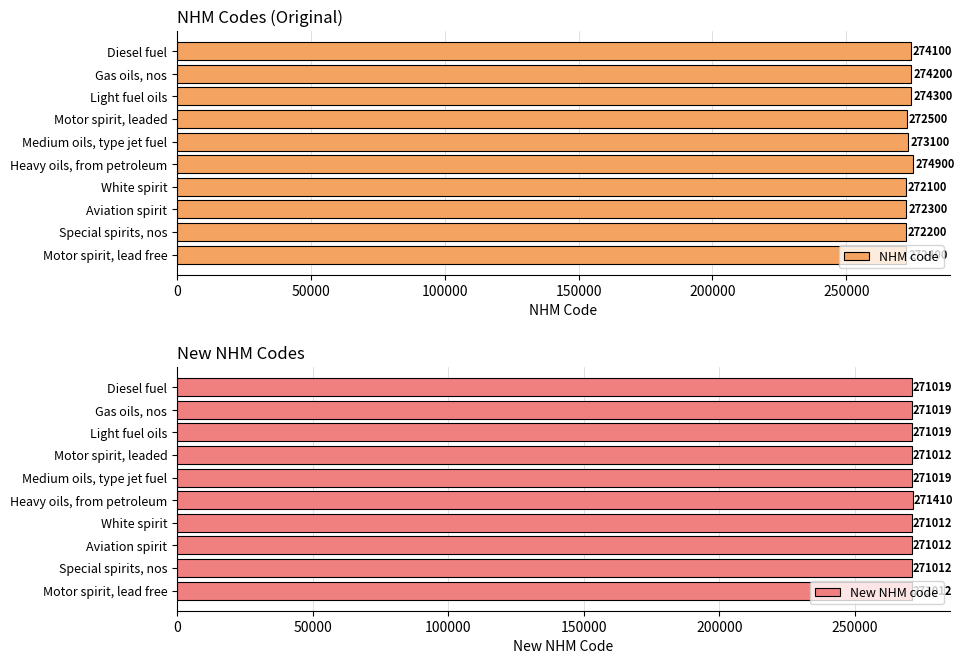

What is the approximate value of NHM code at Medium oils, type jet fuel, to the nearest 100?

273100